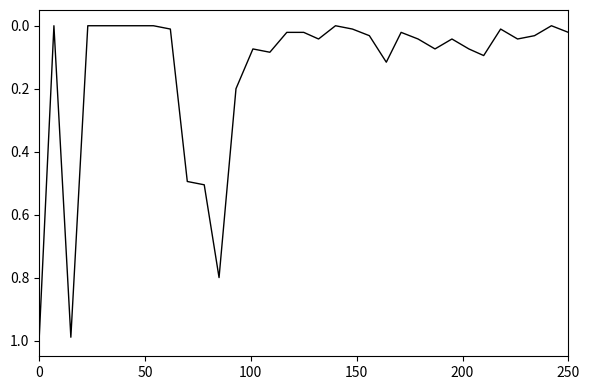

What is the greatest value displayed?

1.0